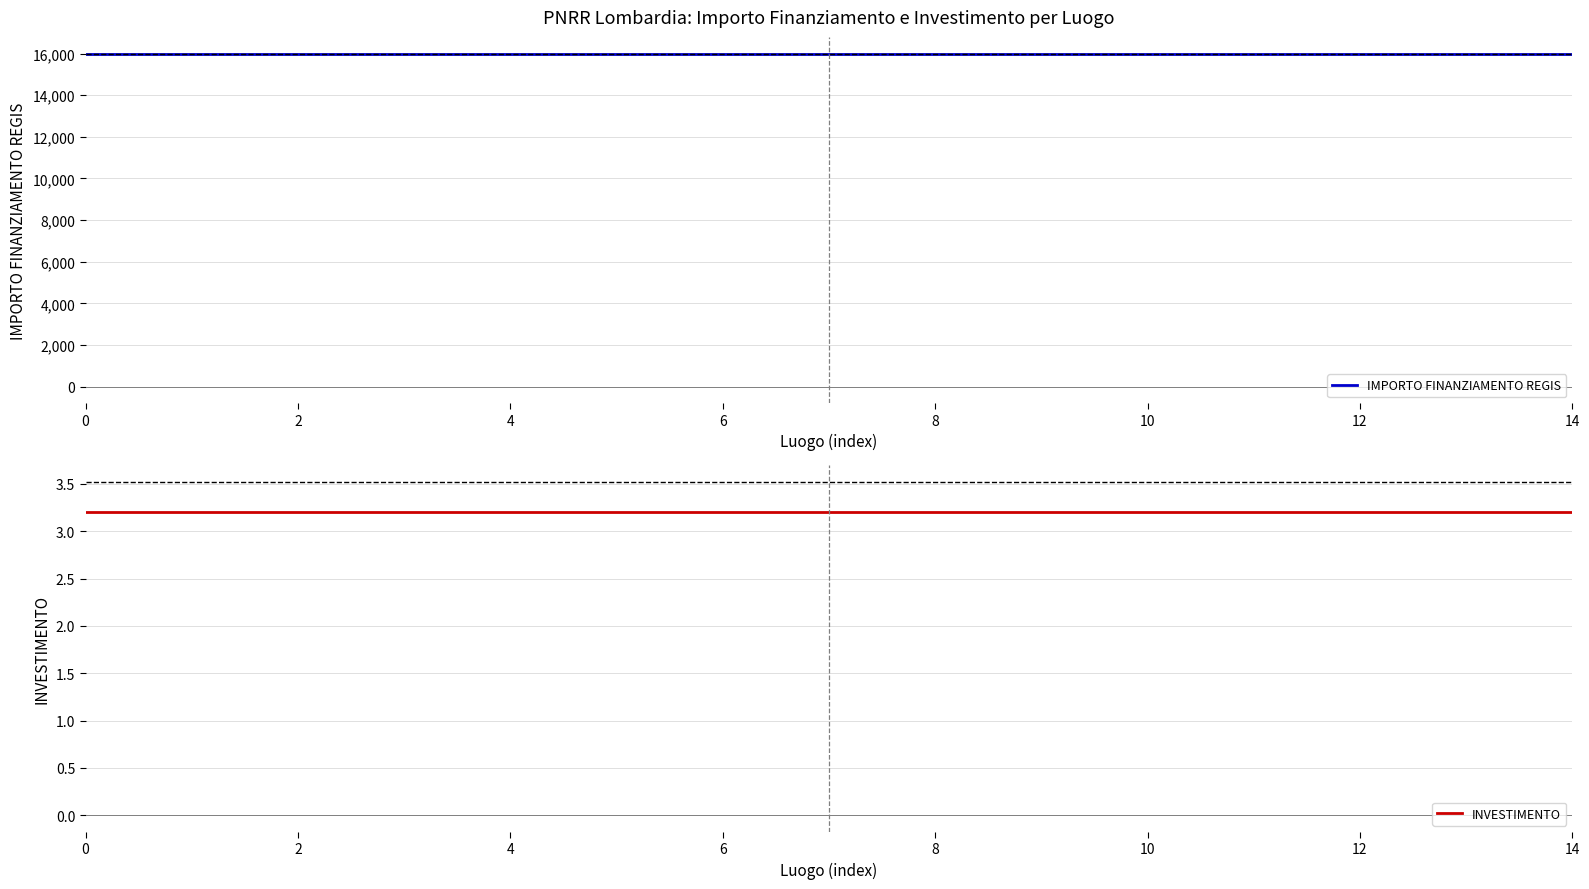

Is it true that IMPORTO FINANZIAMENTO REGIS equals 16000.0 at 2?

True